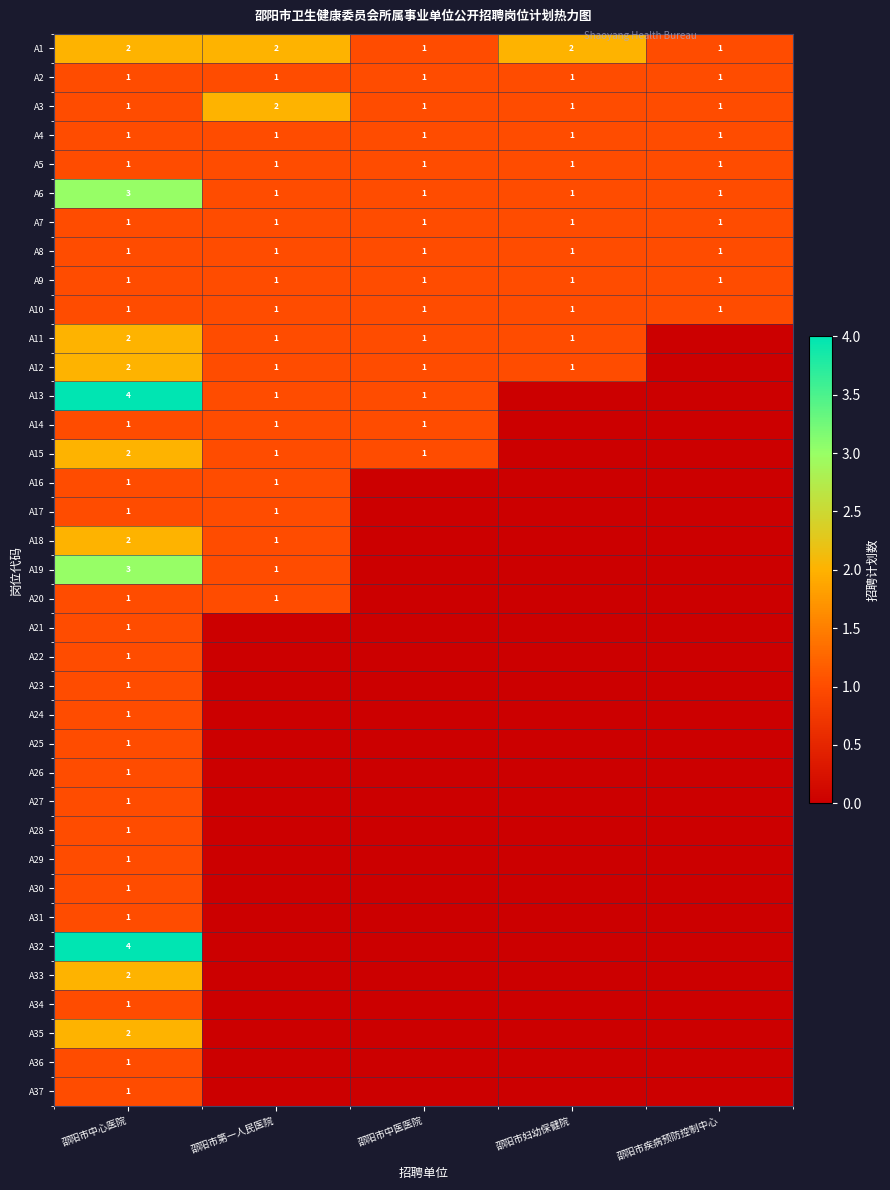

Is it true that A8 equals 1 at 邵阳市妇幼保健院?

True